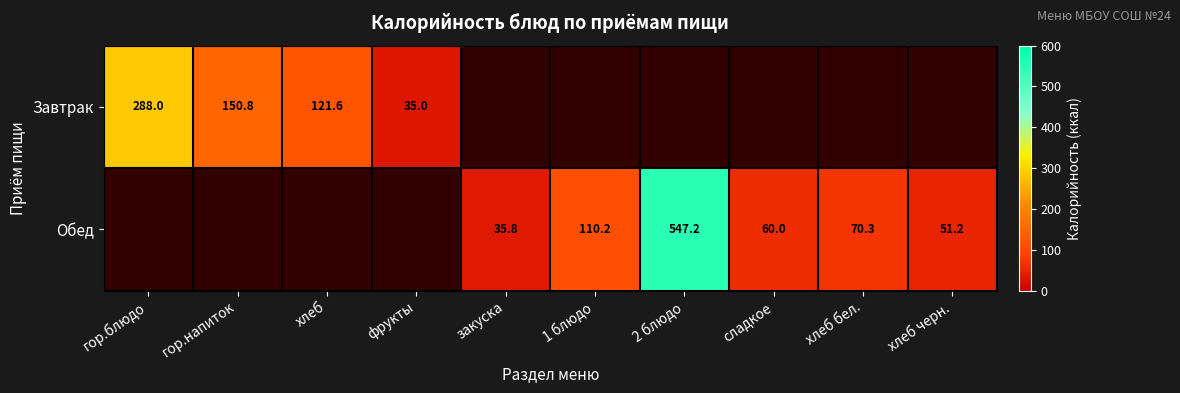

Read the Обед value at 1 блюдо.

110.2